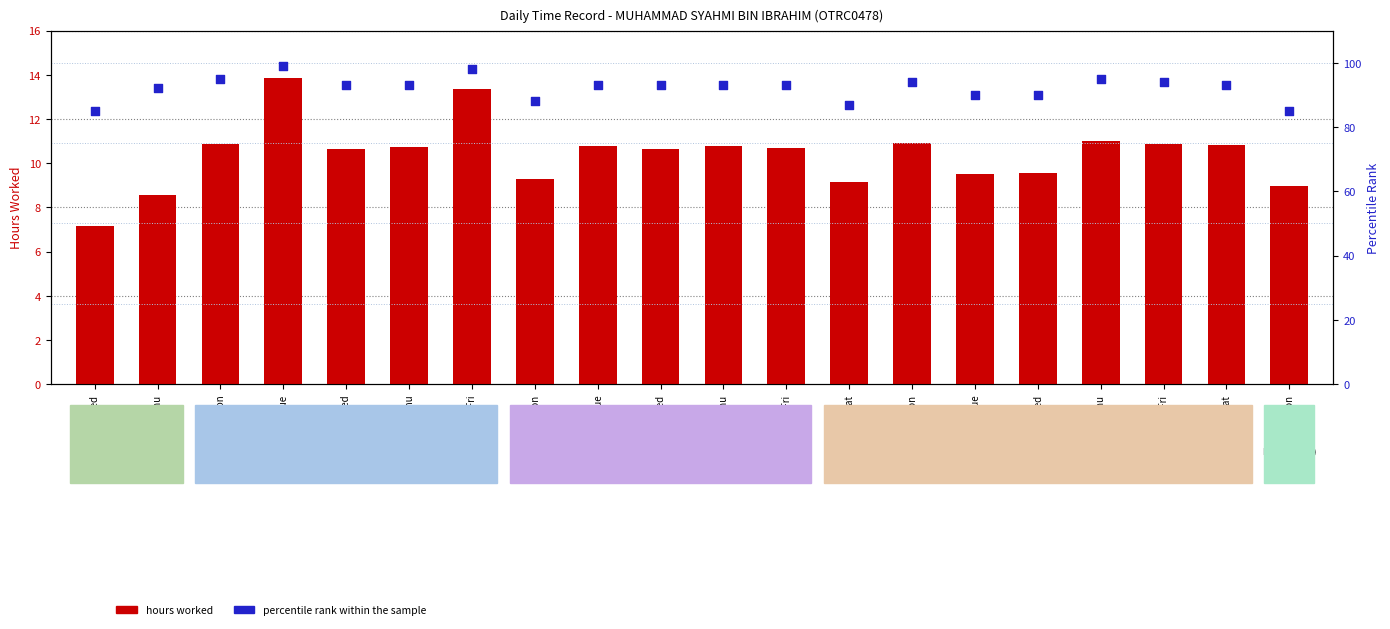

Which series contains the lowest Y value?

hours worked